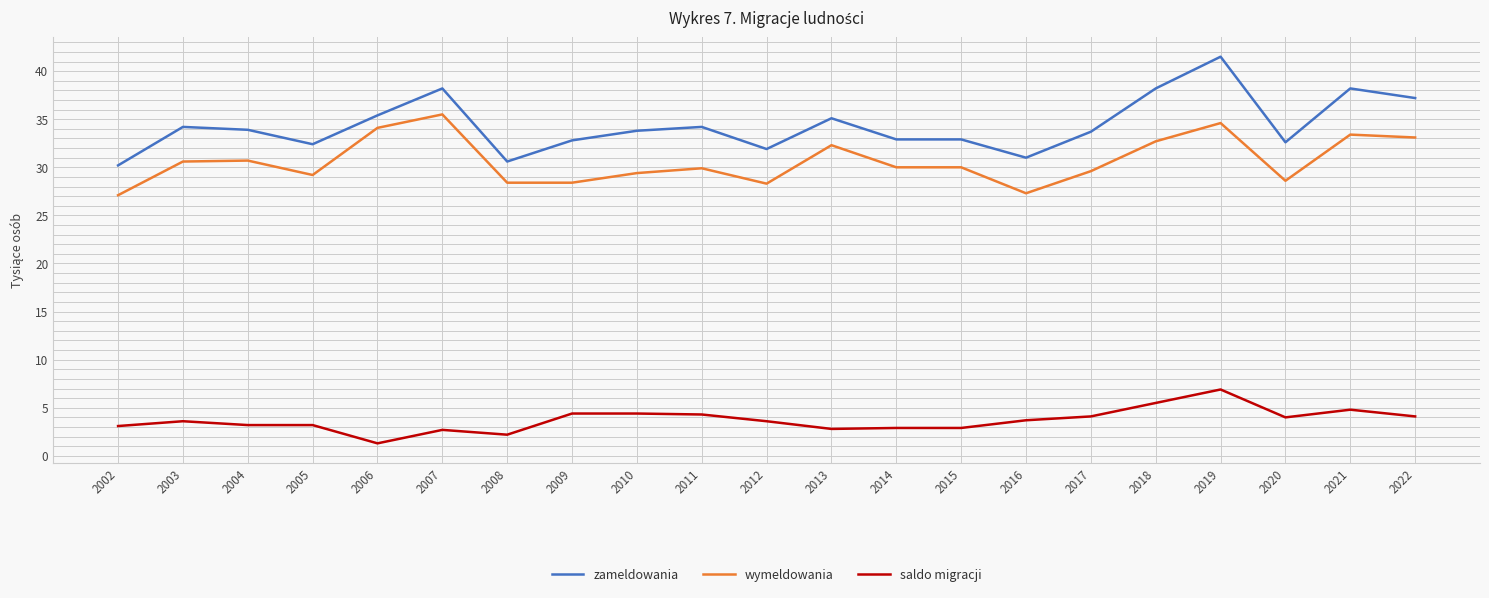

True or false: saldo migracji and zameldowania cross at least once.

False